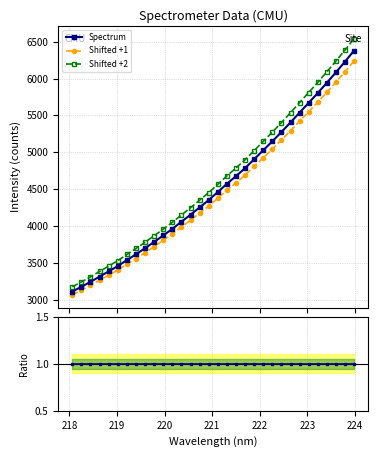

What is the maximum value for Shifted +2?

6542.8